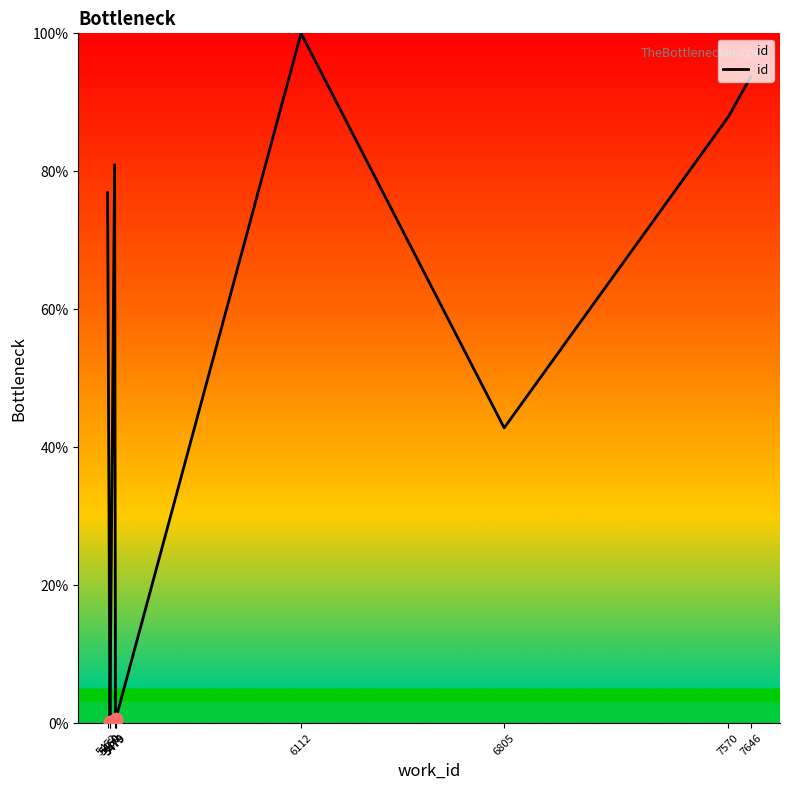

What is the change in value from 5460 to 5476?

+80.9